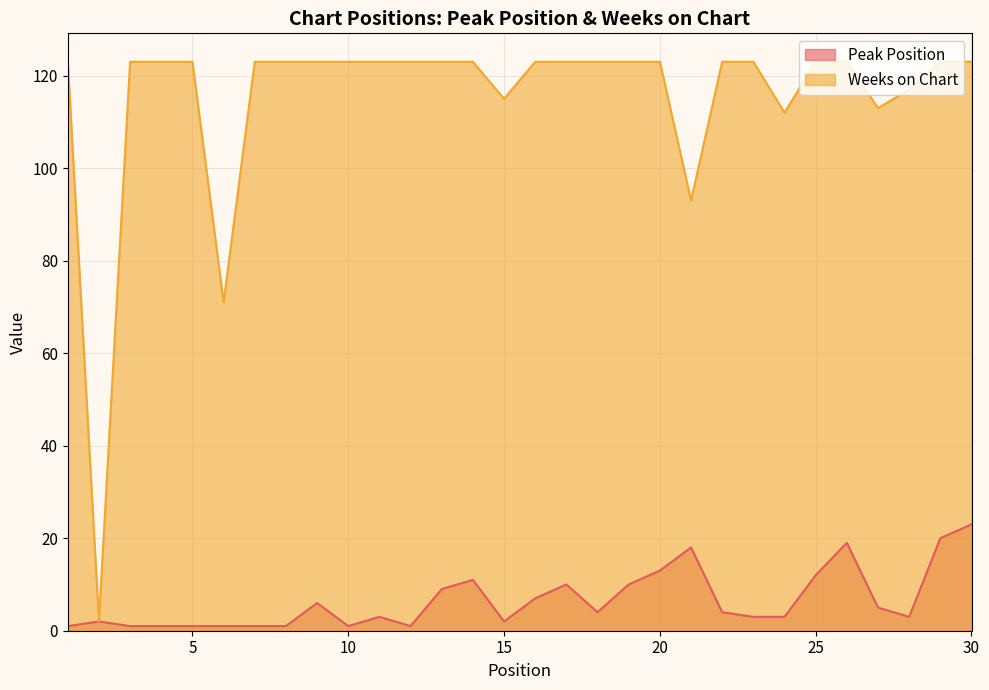

What are all the series names shown in the legend?

Peak Position, Weeks on Chart